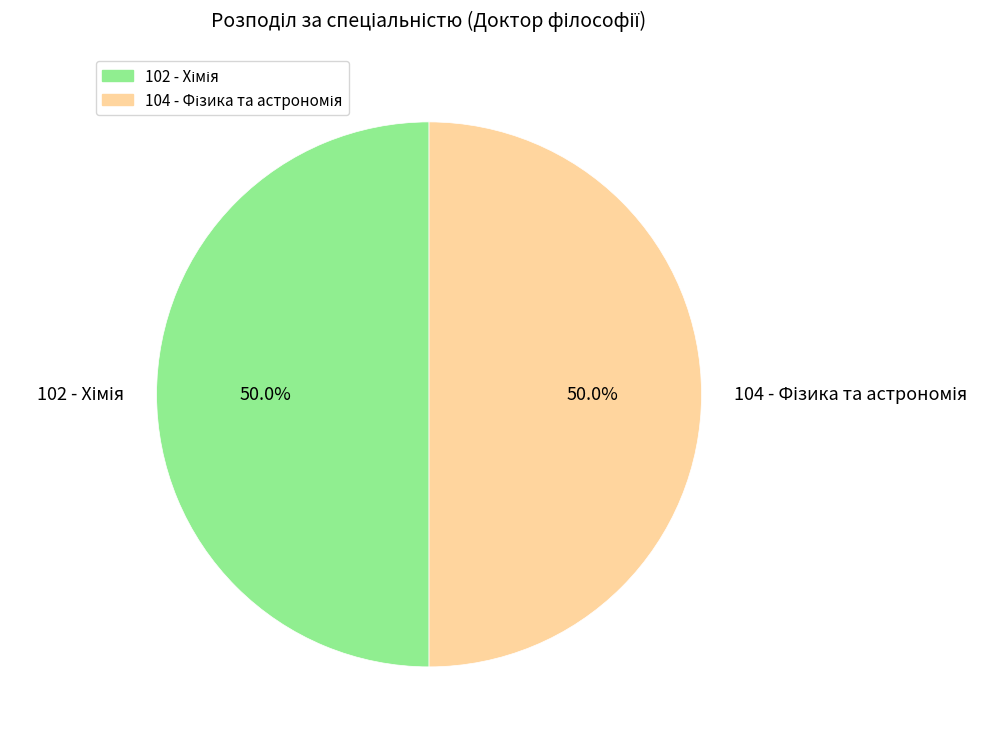

What is the largest slice in the pie chart?

102 - Хімія